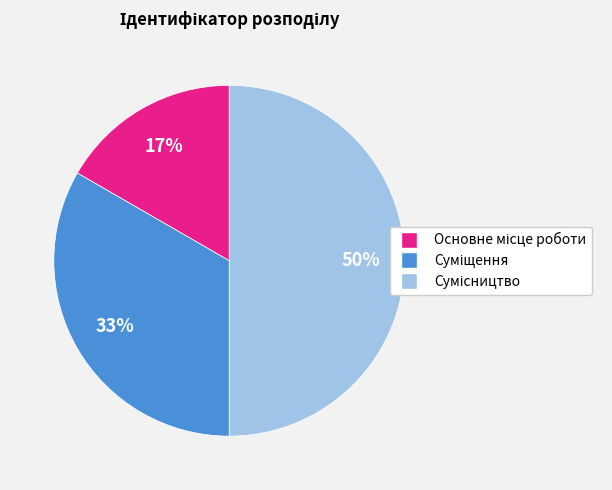

How many slices are in this pie chart?

3